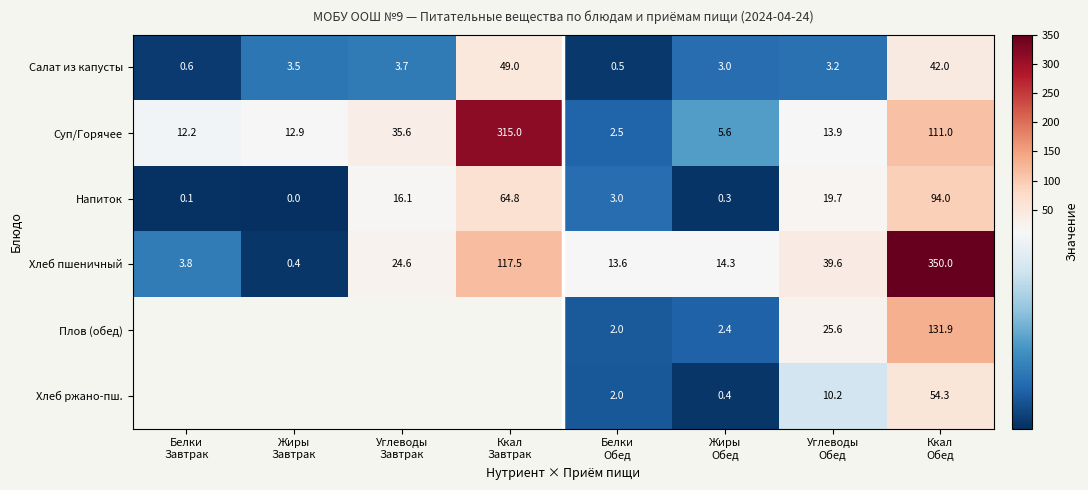

How many categories are shown in the chart?

8